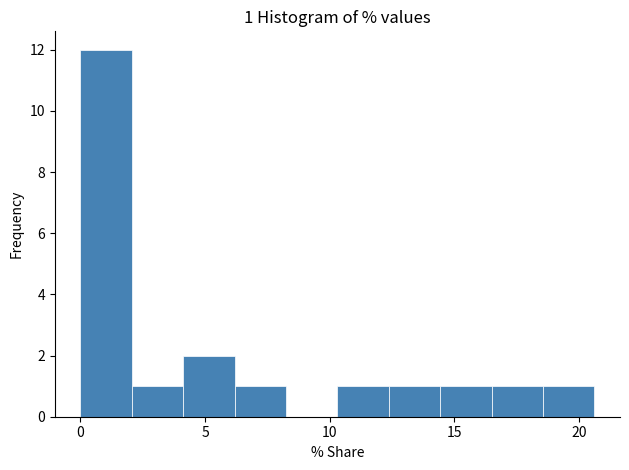

Which range on the x-axis has the tallest bar?

0.0 to 2.0